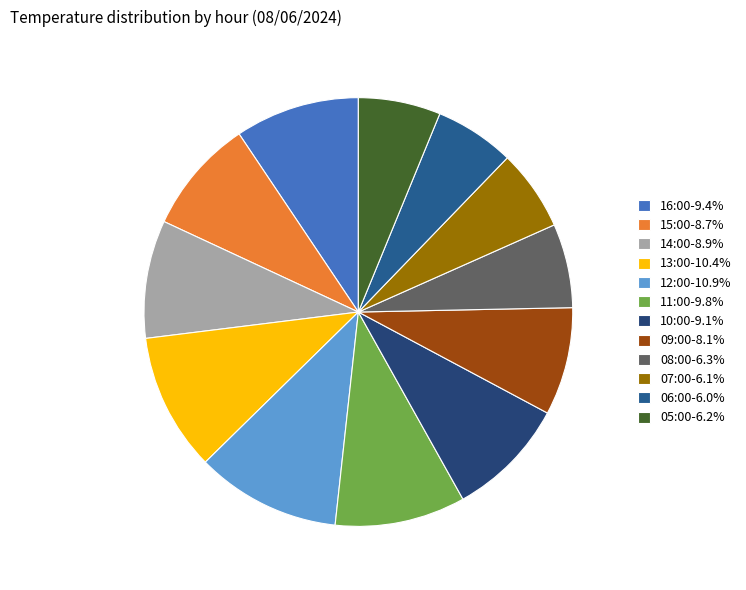

How many slices are in this pie chart?

12